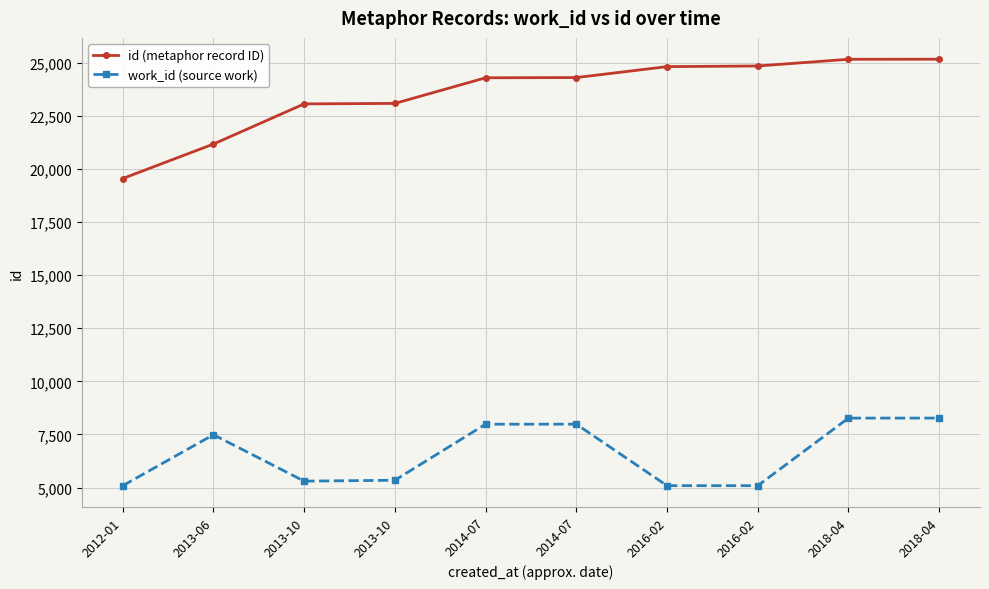

True or false: work_id (source work) has more than 2 points higher than both neighbors.

False